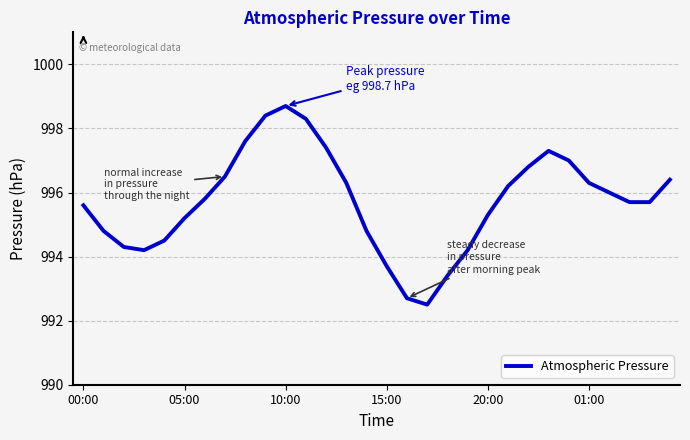

What is the maximum value shown in the chart?

998.7